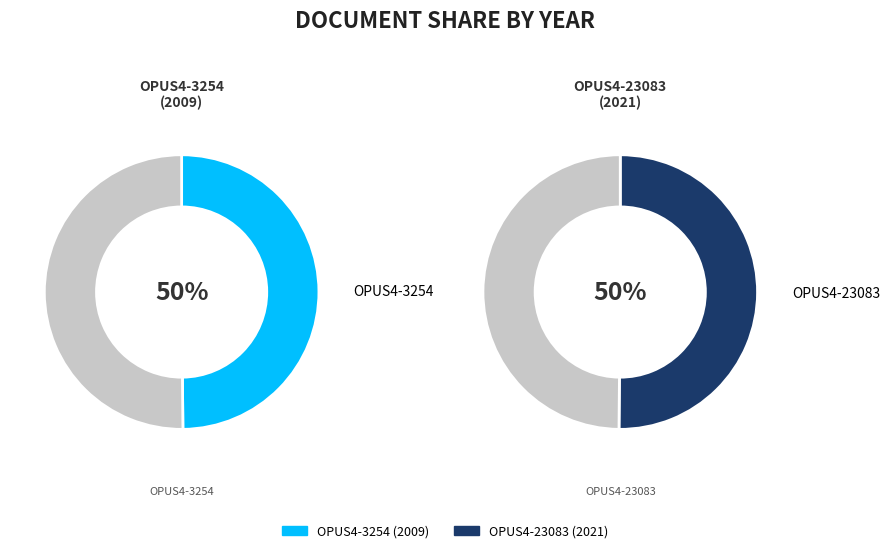

True or false: OPUS4-23083 accounts for 57% of the total.

False